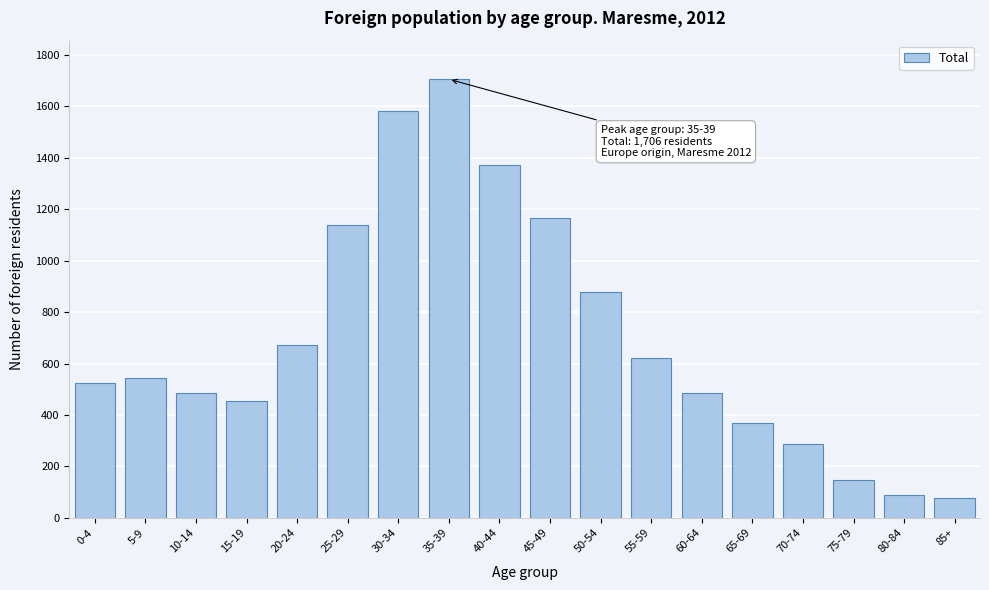

What is the minimum value shown in the chart?

78